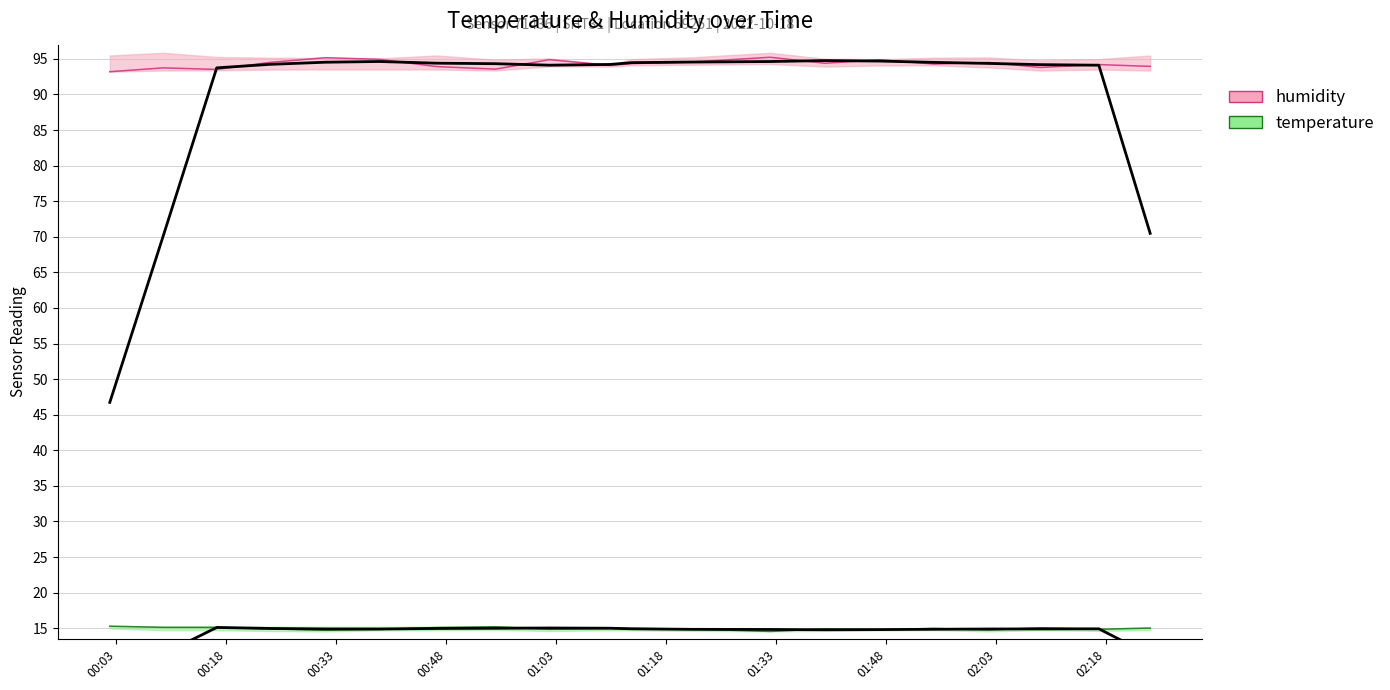

What position from the right is 01:48?

13